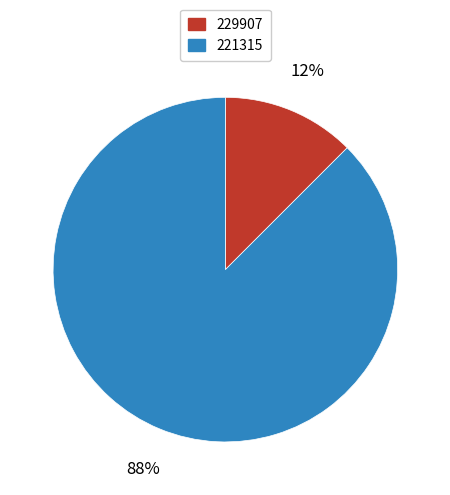

To the nearest percent, what is the average slice percentage?

50%